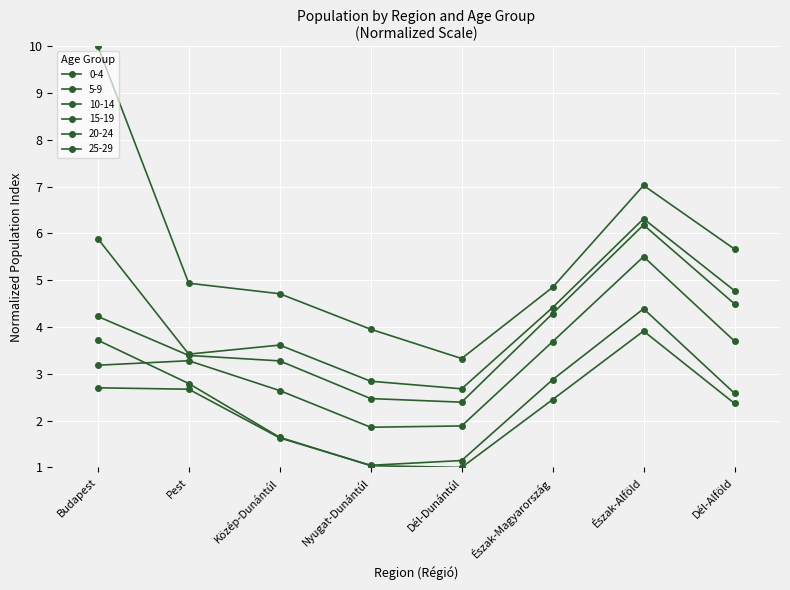

Does the chart display data point markers on the line(s)?

Yes